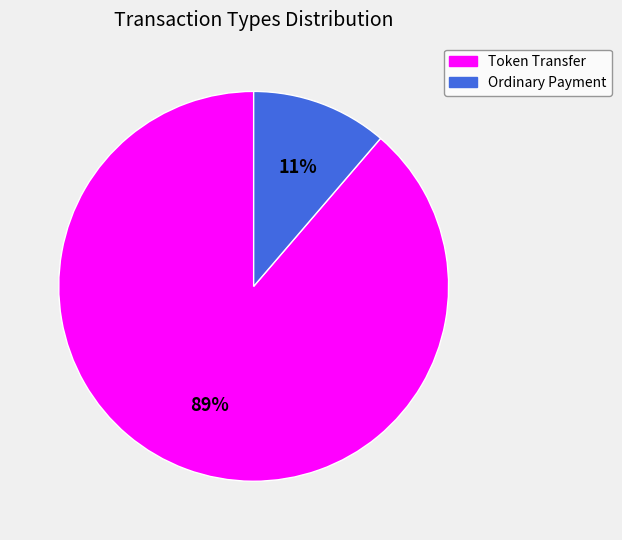

Rank the categories by value from highest to lowest.

Token Transfer, Ordinary Payment